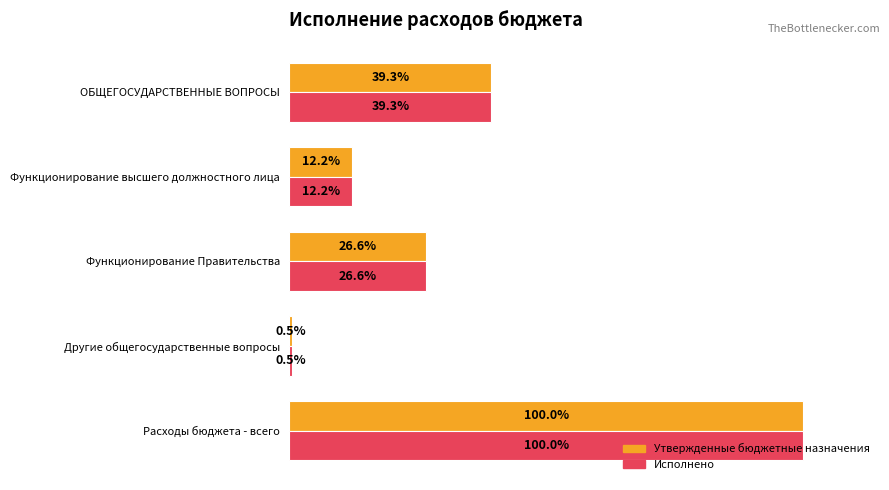

Rank the categories by Исполнено value from lowest to highest.

Другие общегосударственные вопросы, Функционирование высшего должностного лица, Функционирование Правительства, ОБЩЕГОСУДАРСТВЕННЫЕ ВОПРОСЫ, Расходы бюджета - всего